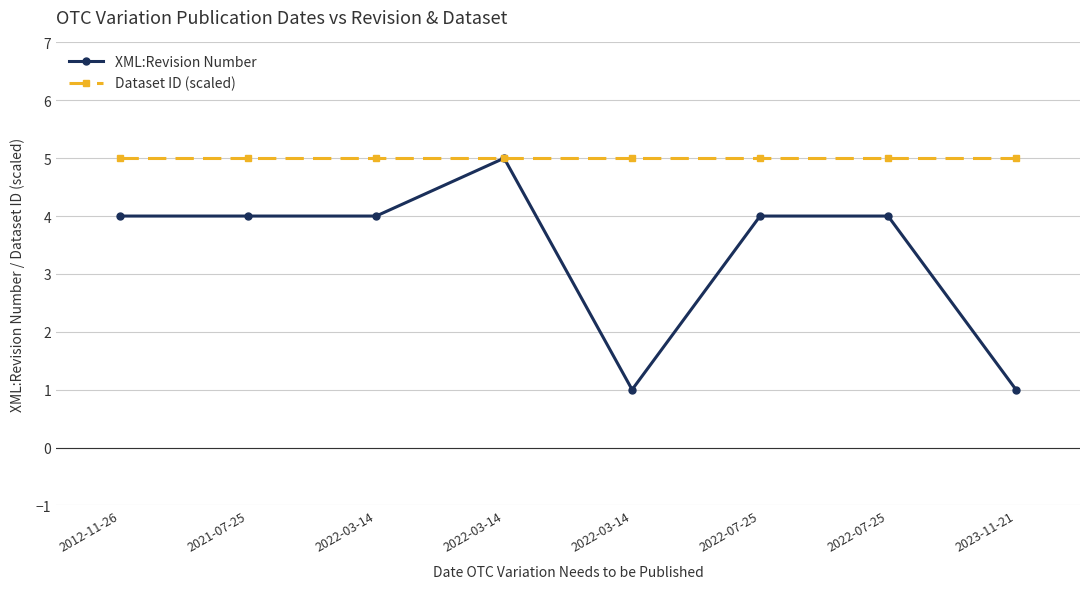

Reading left to right, extract all data points from this chart.

XML:Revision Number: 4	4	4	5	1	4	4	1
Dataset ID (scaled): 5	5	5	5	5	5	5	5